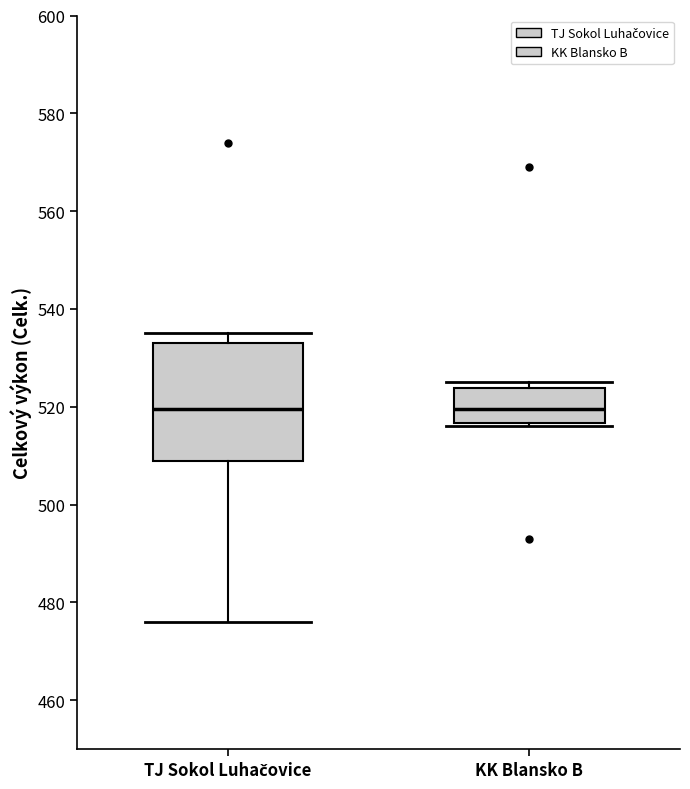

Reading left to right, transcribe this box plot: for each box, give where its median line is, the range the box spans, and where its two whiskers end, as read against the y-axis. The values are not printed on the chart, so give them approximately, as read against the axis.

TJ Sokol Luhačovice: median 520, box 510 to 534, whiskers 476 to 536
KK Blansko B: median 520, box 516 to 524, whiskers 516 (just below the box's lower edge) to 526